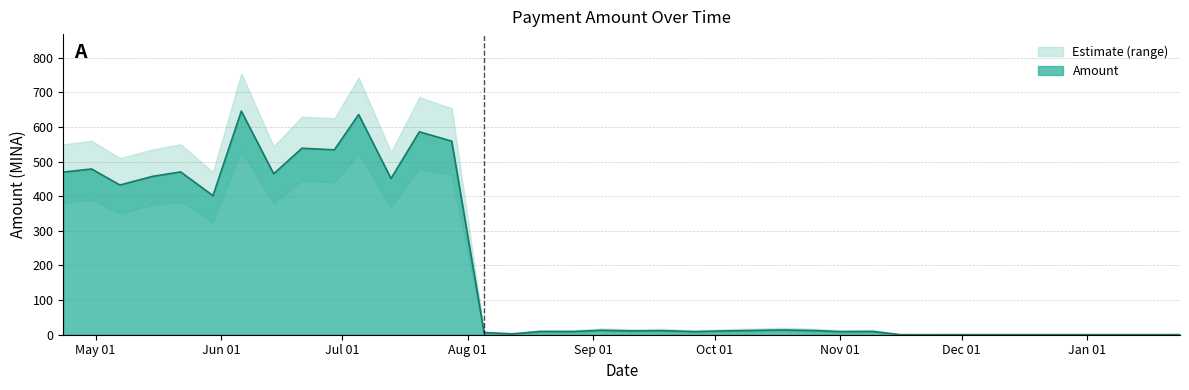

True or false: Amount_upper and Amount cross at least once.

False